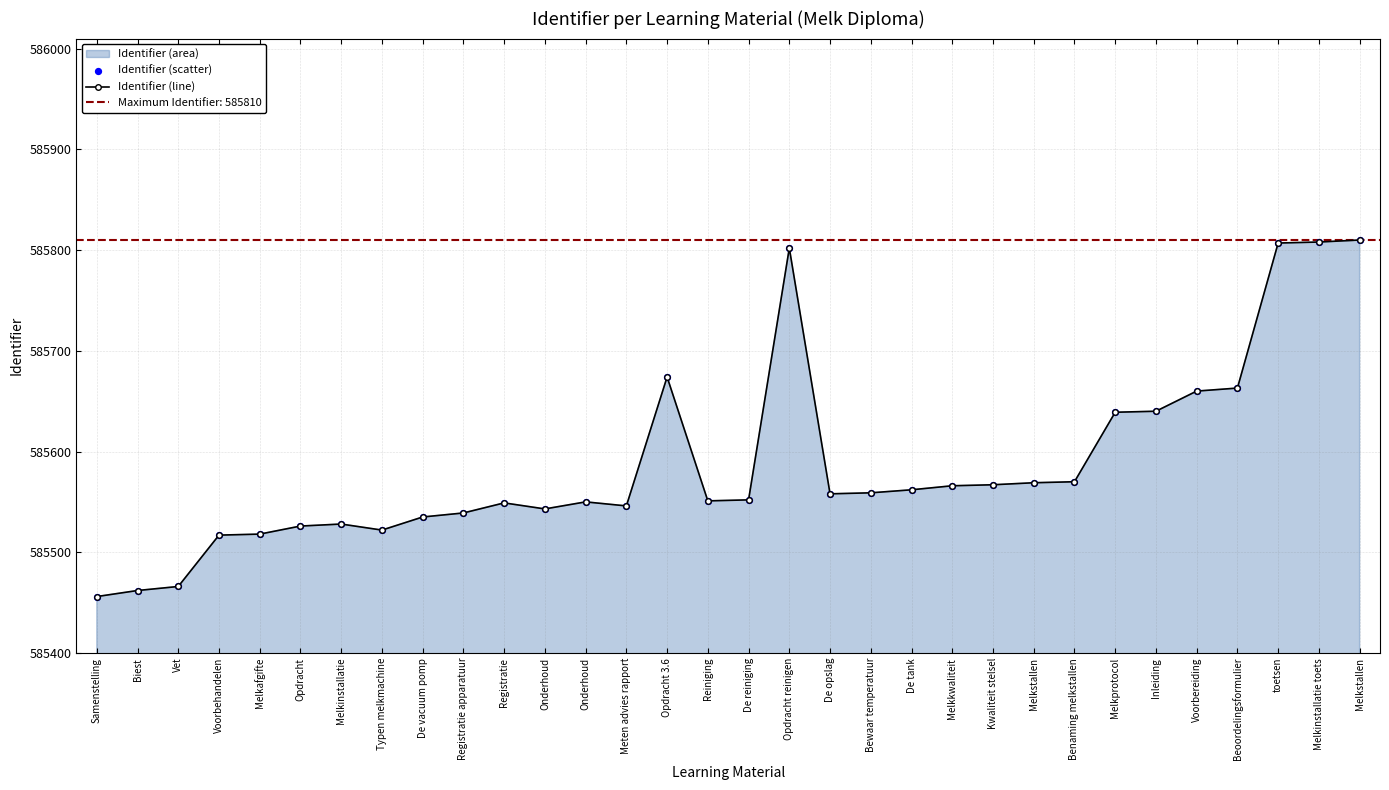

Is the value of Identifier (scatter) at Voorbehandelen greater than the value of Identifier (line) at De vacuum pomp?

No